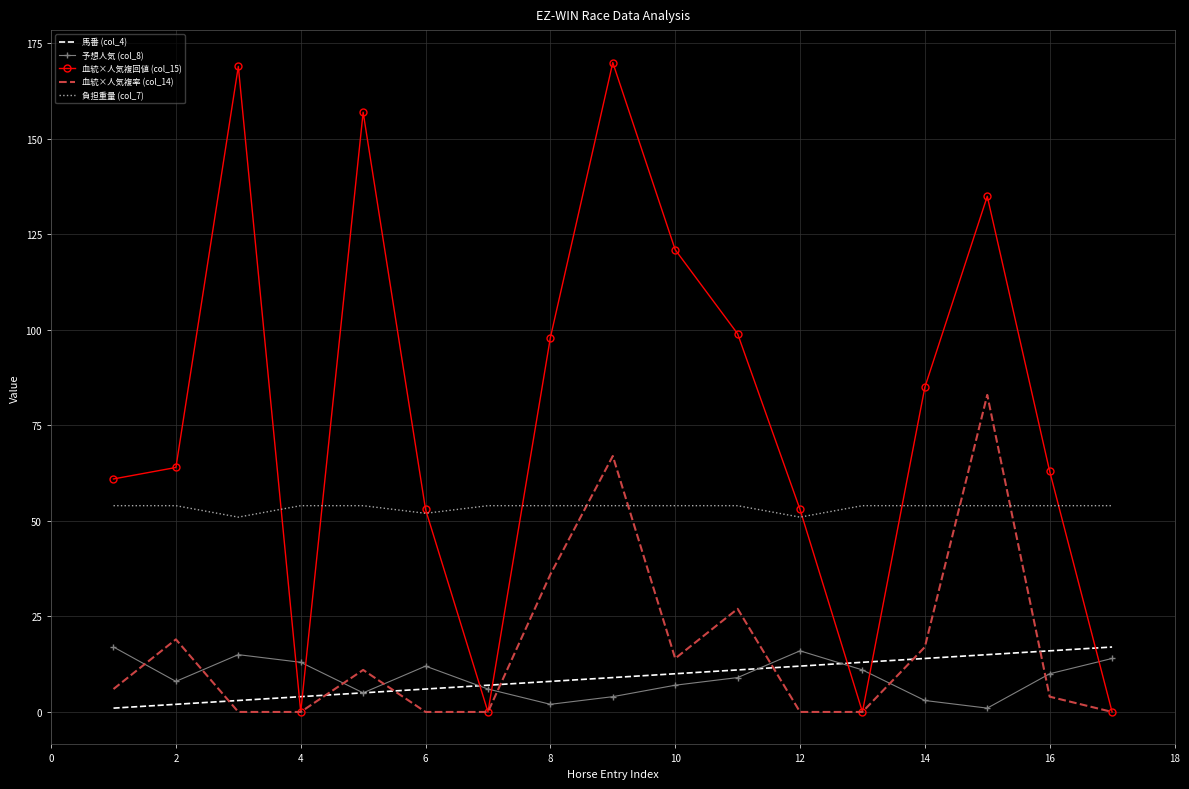

In 予想人気 (col_8), how many points are higher than both neighbors (excluding endpoints)?

3